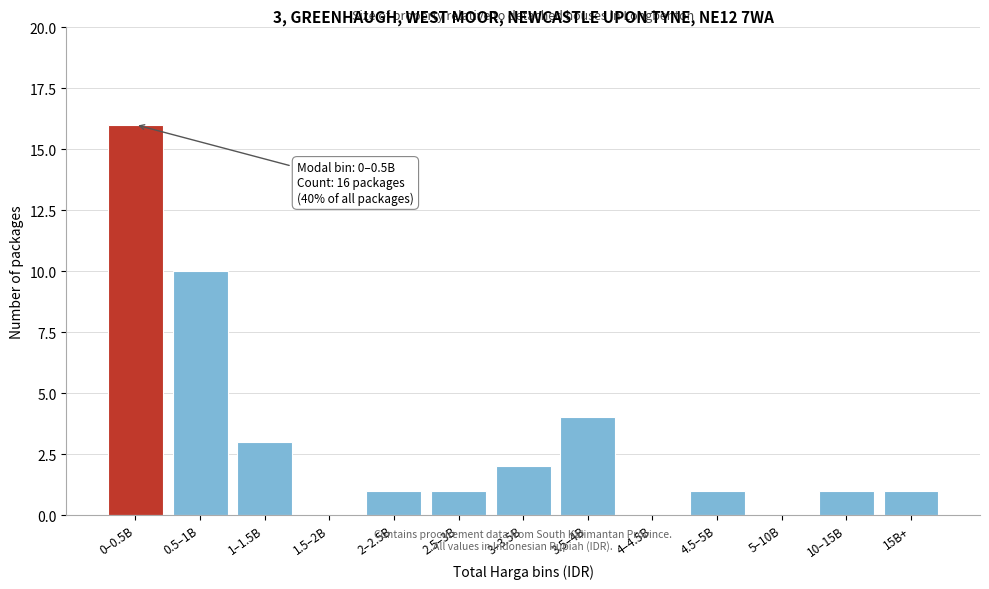

Reading left to right, what are all the values shown in this chart?

0–0.5B=16	0.5–1B=10	1–1.5B=3	1.5–2B=0	2–2.5B=1	2.5–3B=1	3–3.5B=2	3.5–4B=4	4–4.5B=0	4.5–5B=1	5–10B=0	10–15B=1	15B+=1